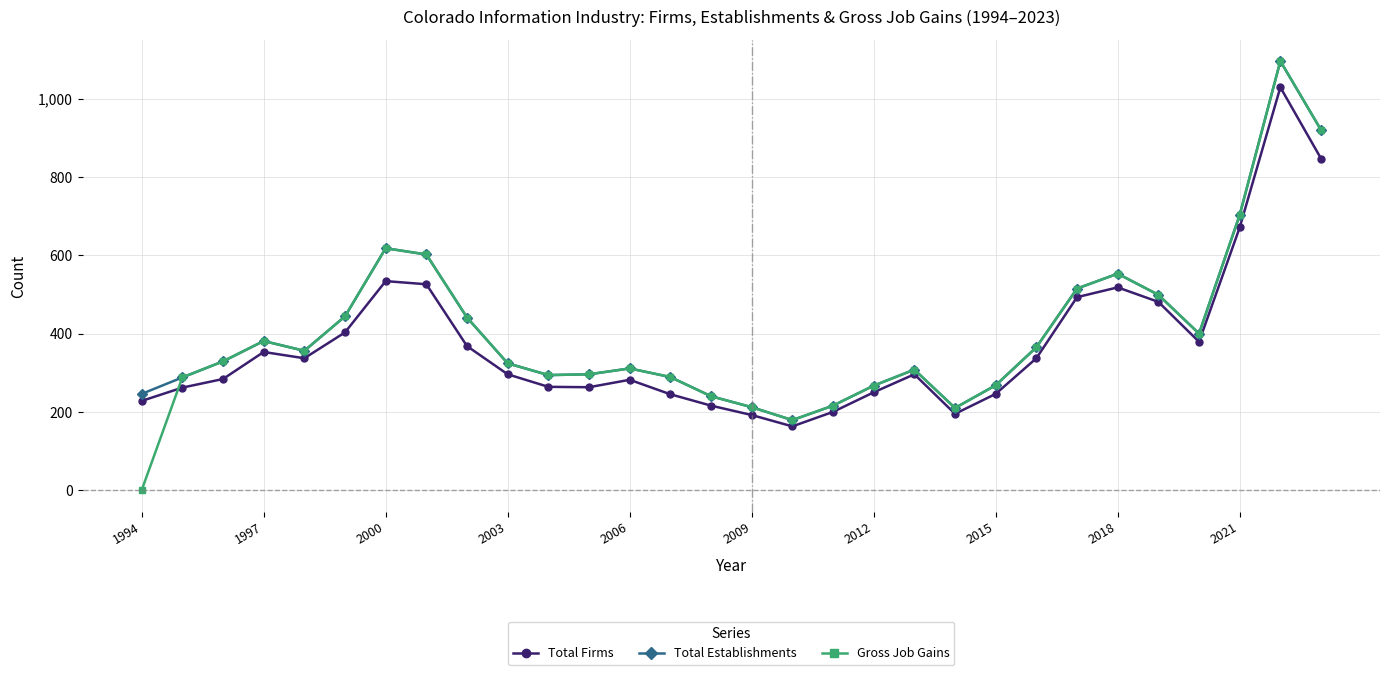

Which series has the widest spread of values?

Gross Job Gains